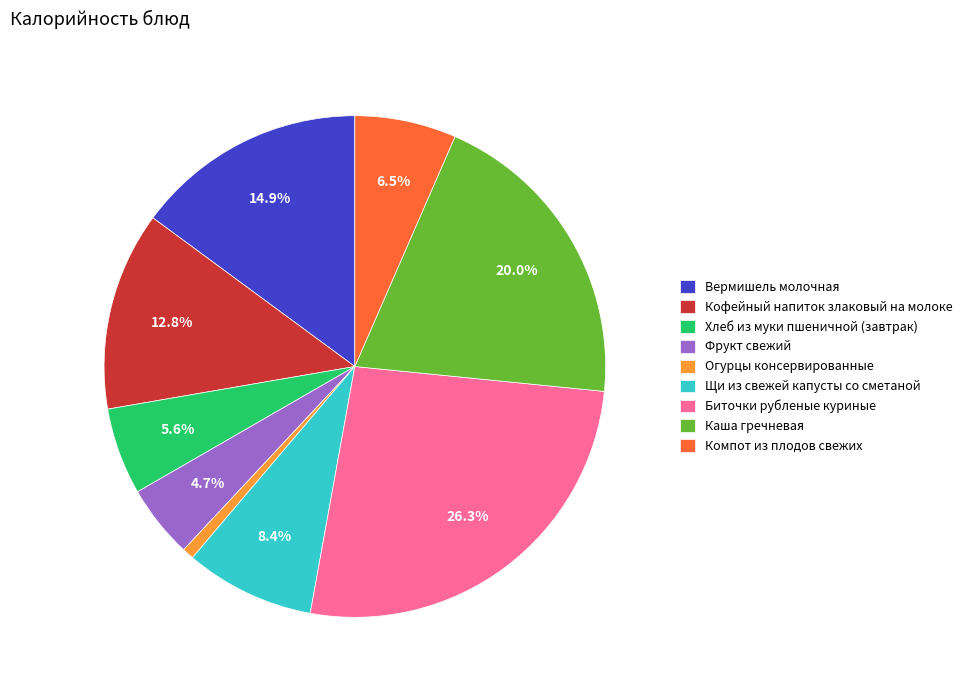

To the nearest percent, what percentage of the pie is Фрукт свежий?

5%